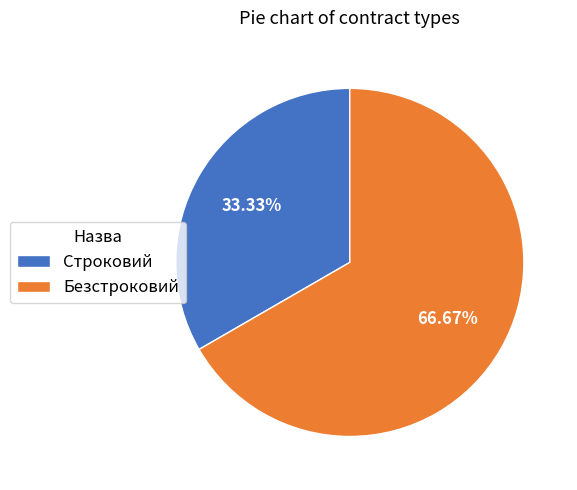

Combined, what portion of the pie is Безстроковий and Строковий?

100.0%